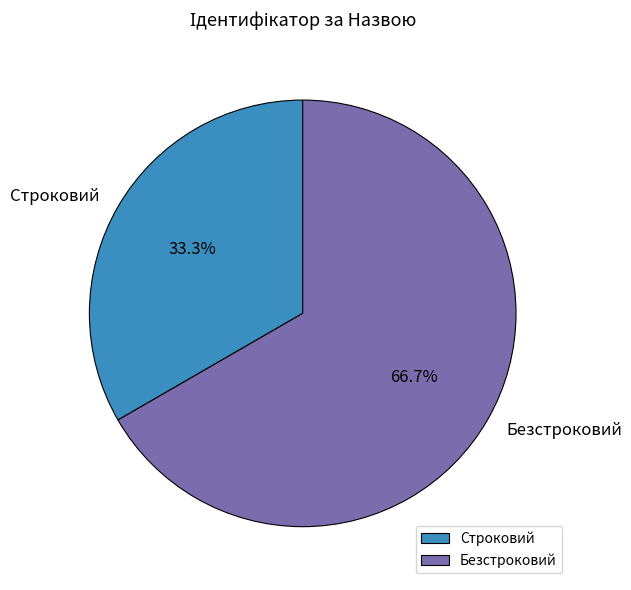

The Безстроковий slice represents 67% of the pie. True or false?

True